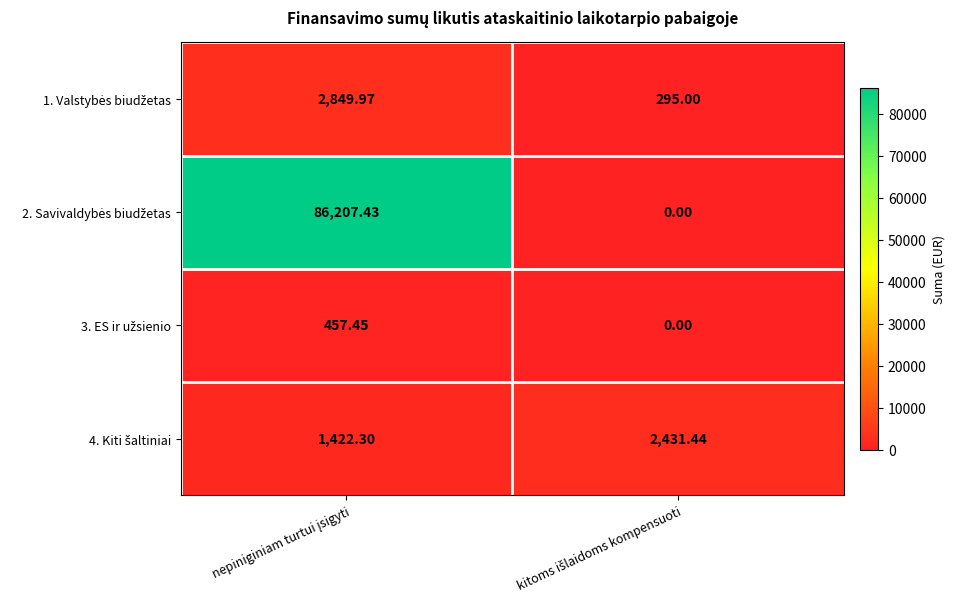

How many data points does each series have?

2